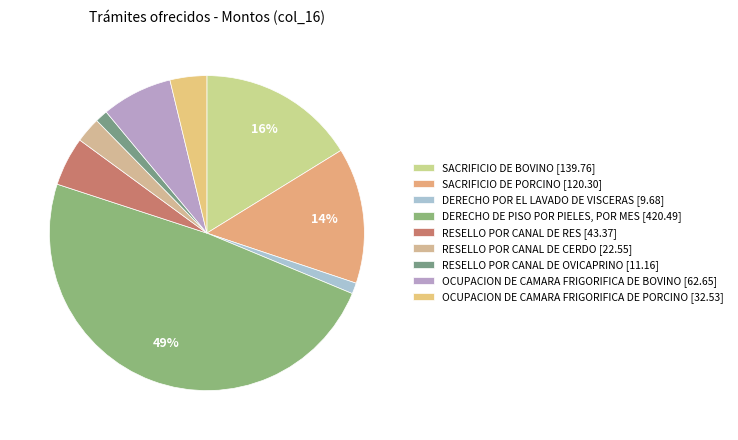

To the nearest percent, what percentage of the pie is DERECHO POR EL LAVADO DE VISCERAS?

1%